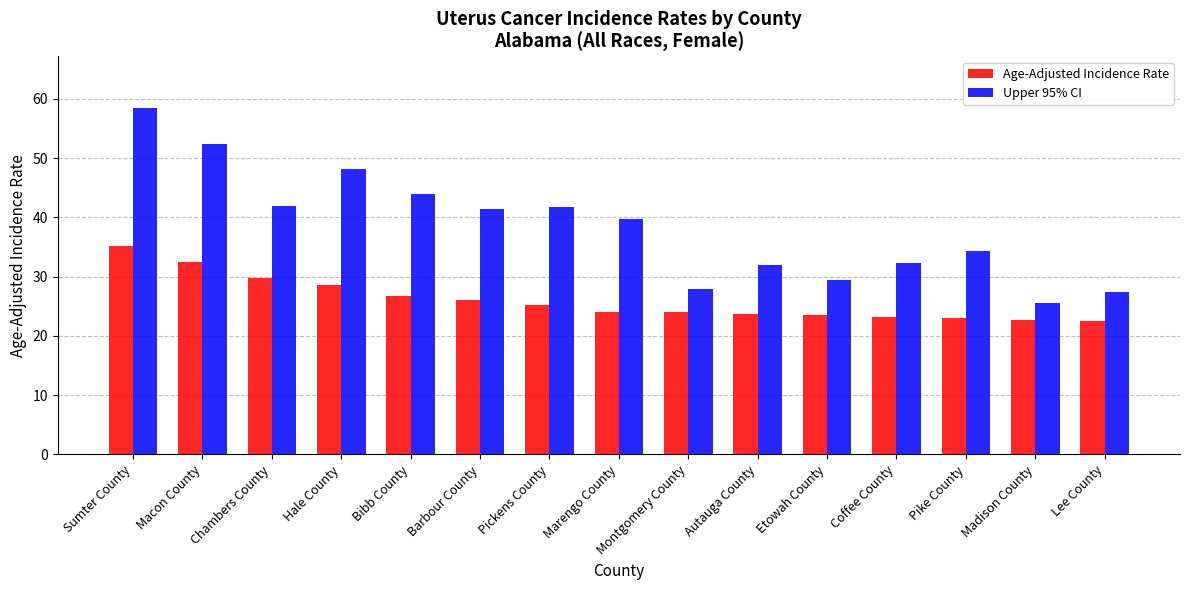

What is the sum of all Upper 95% CI values?

576.9